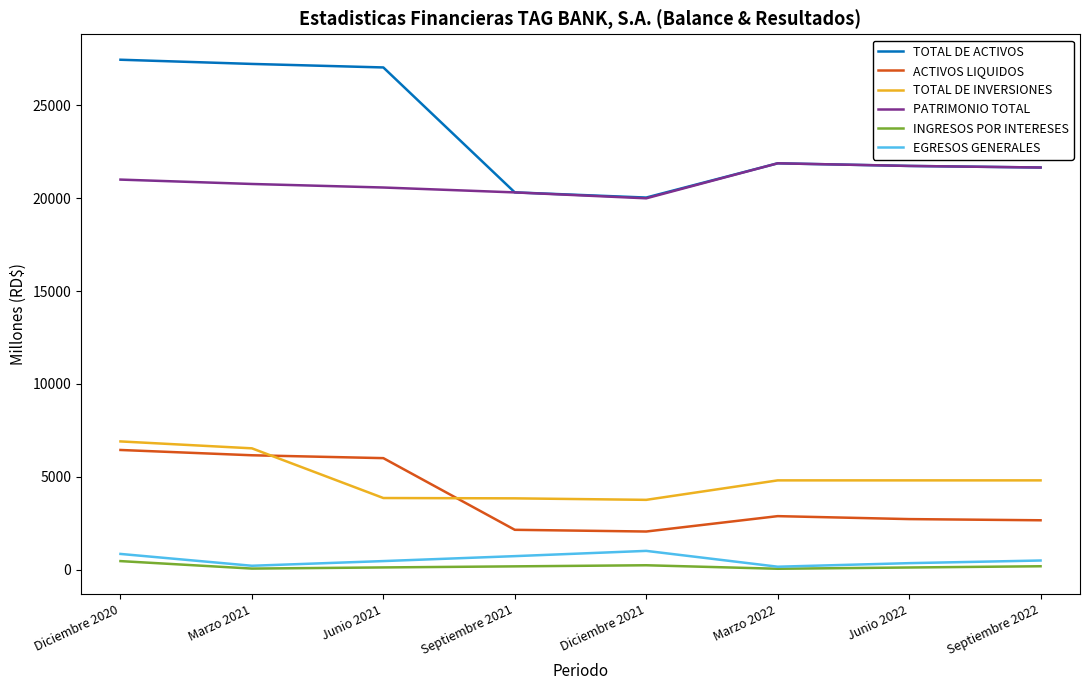

Which series has the widest spread of values?

TOTAL DE ACTIVOS